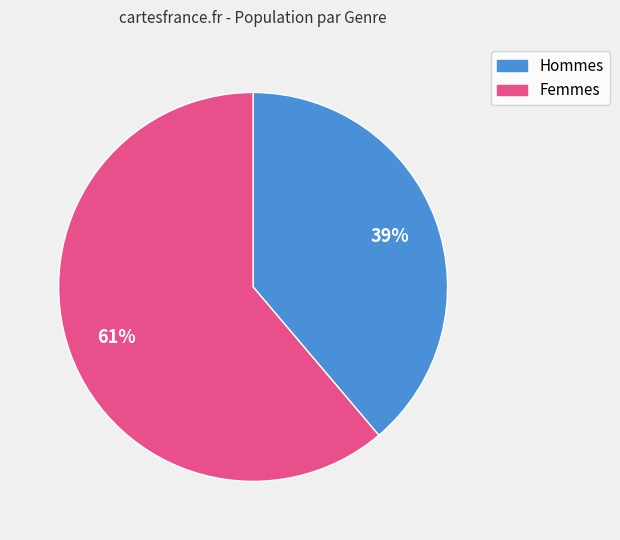

How many segments does this pie chart have?

2